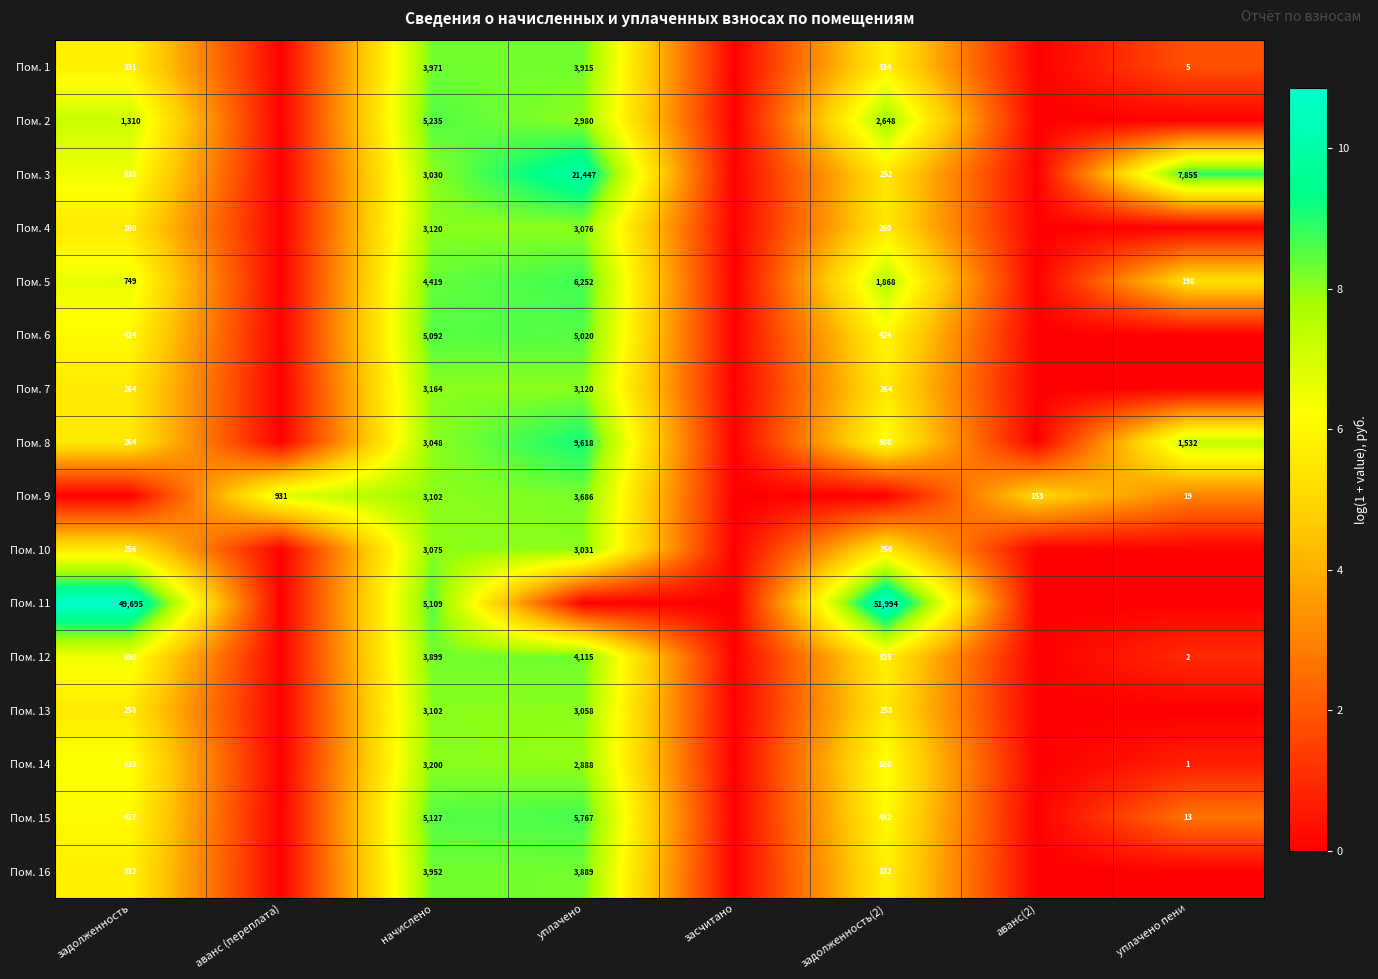

What is the difference between the Пом. 16 values at задолженность(2) and начислено?

3620